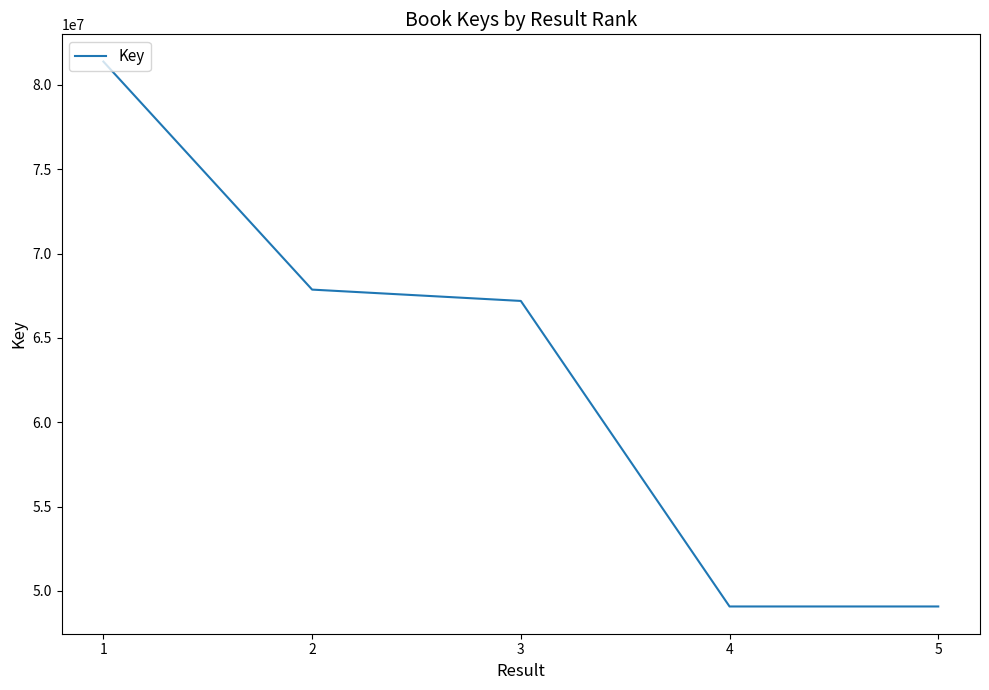

Is it true that the value at 3 is 36467567?

False